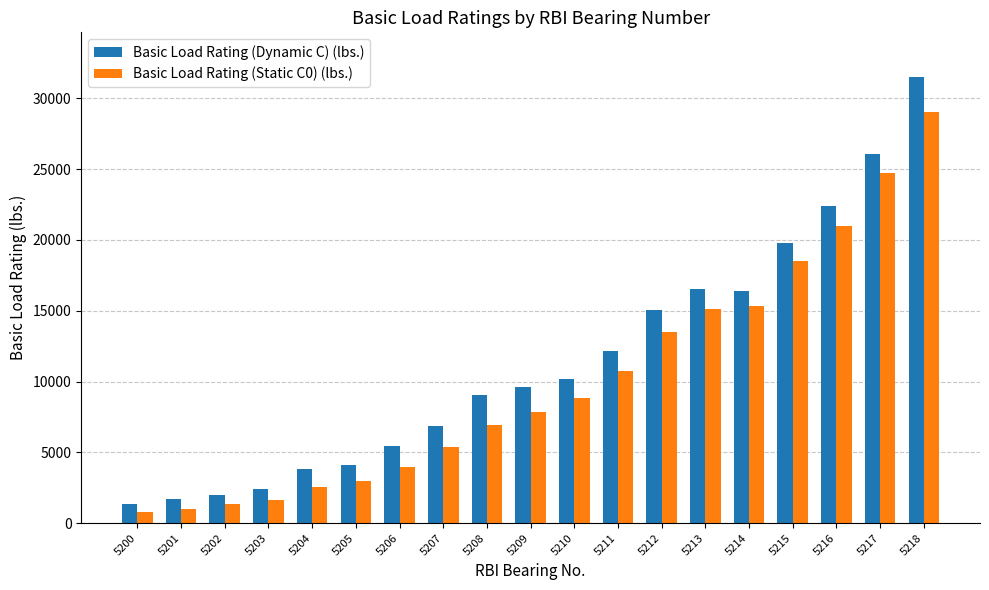

What is the difference between the maximum and minimum values in the Basic Load Rating (Static C0) (lbs.) series?

28190